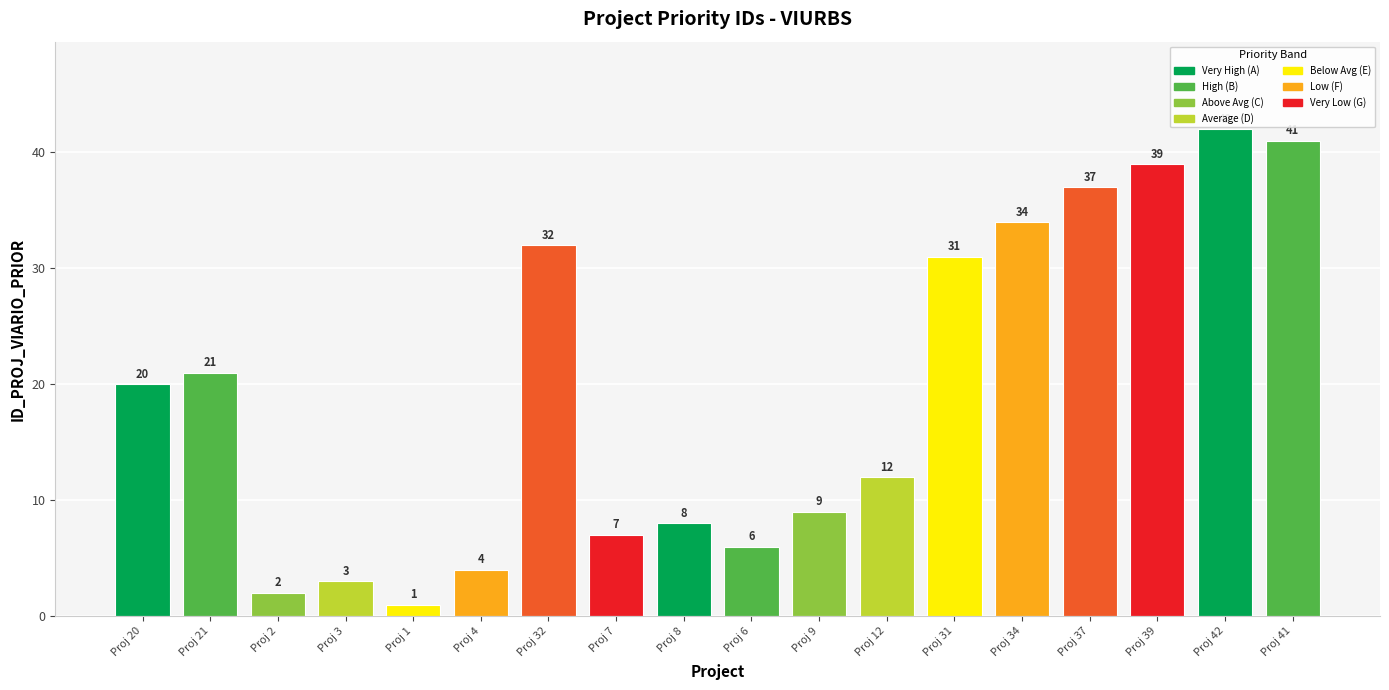

Reading left to right, extract all data points from this chart.

20	21	2	3	1	4	32	7	8	6	9	12	31	34	37	39	42	41